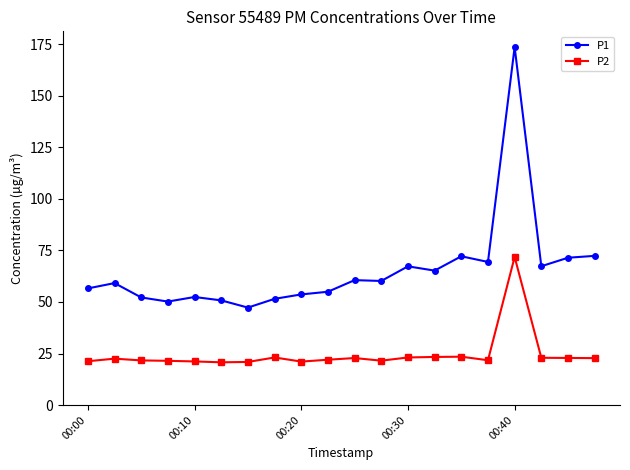

How many lines are shown in the chart?

2